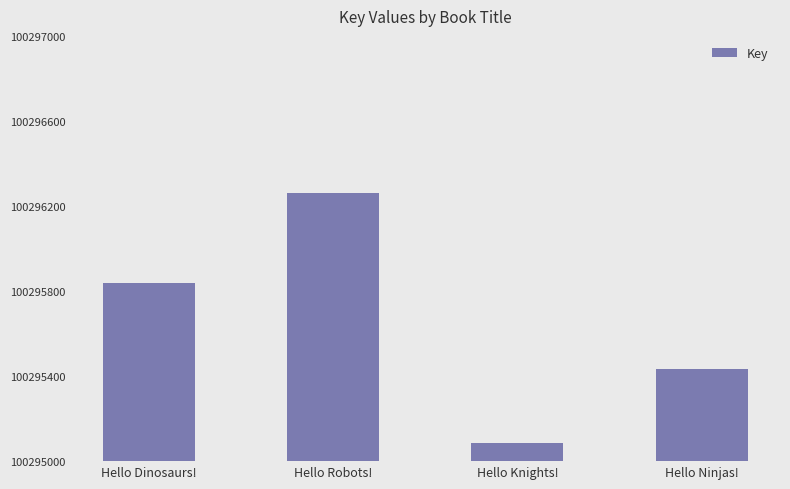

Rank the categories by value from highest to lowest.

Hello Robots!, Hello Dinosaurs!, Hello Ninjas!, Hello Knights!